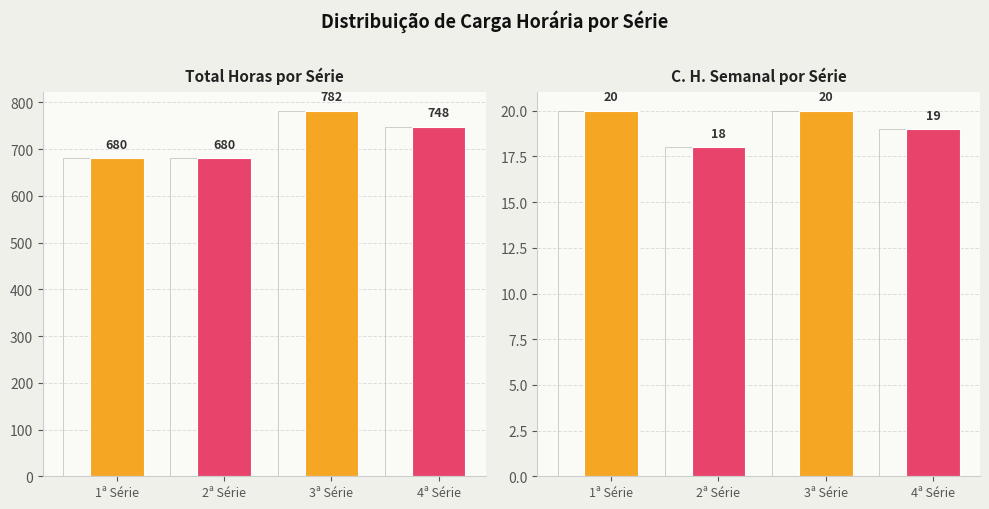

What is the maximum value for C. H. Semanal por Série?

20